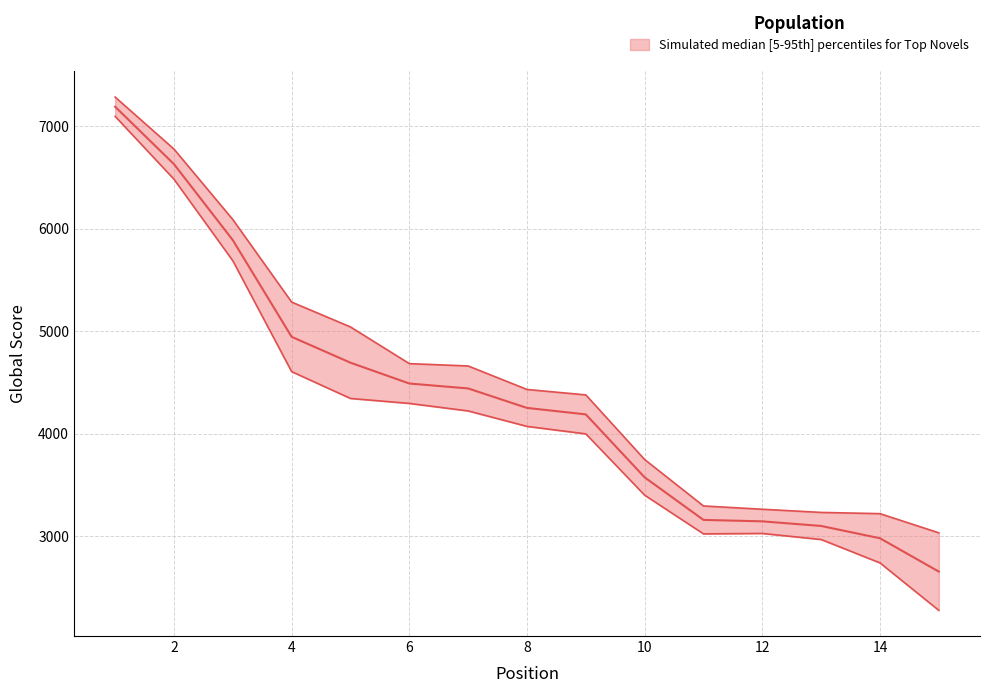

Is the value of Global Score Upper at 6 greater than the value of Global Score at 1?

No